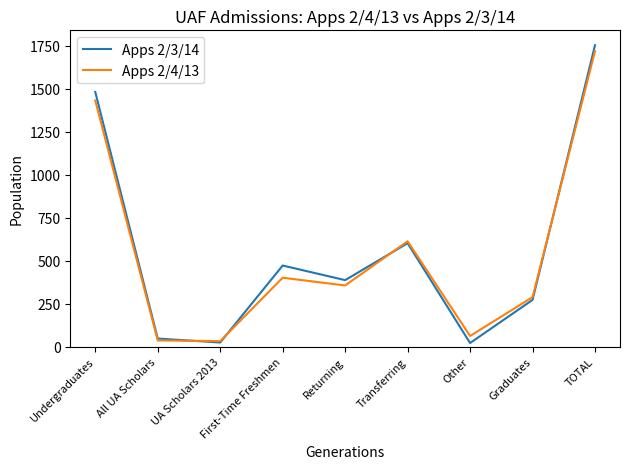

Where is the first local minimum for Apps 2/3/14?

UA Scholars 2013